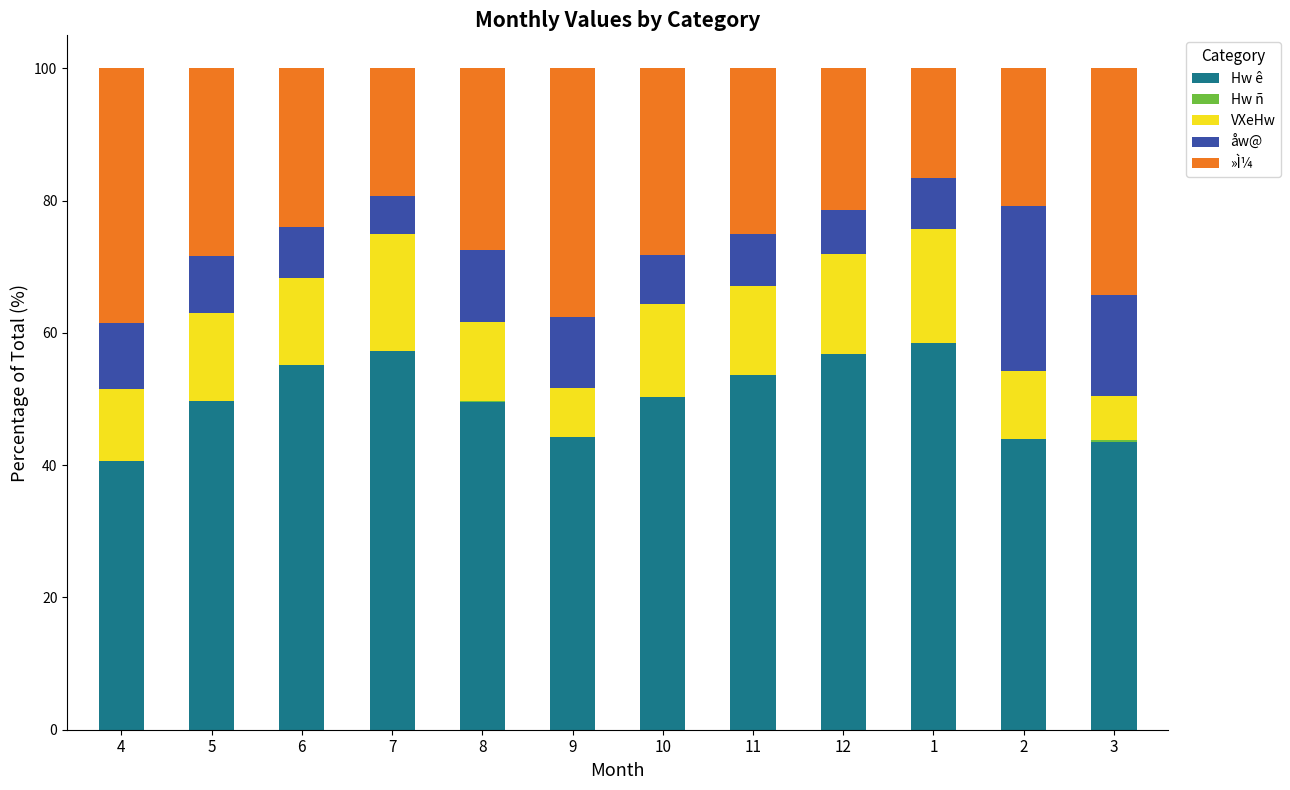

Is it true that Hw ê equals 56.8 at 12?

True